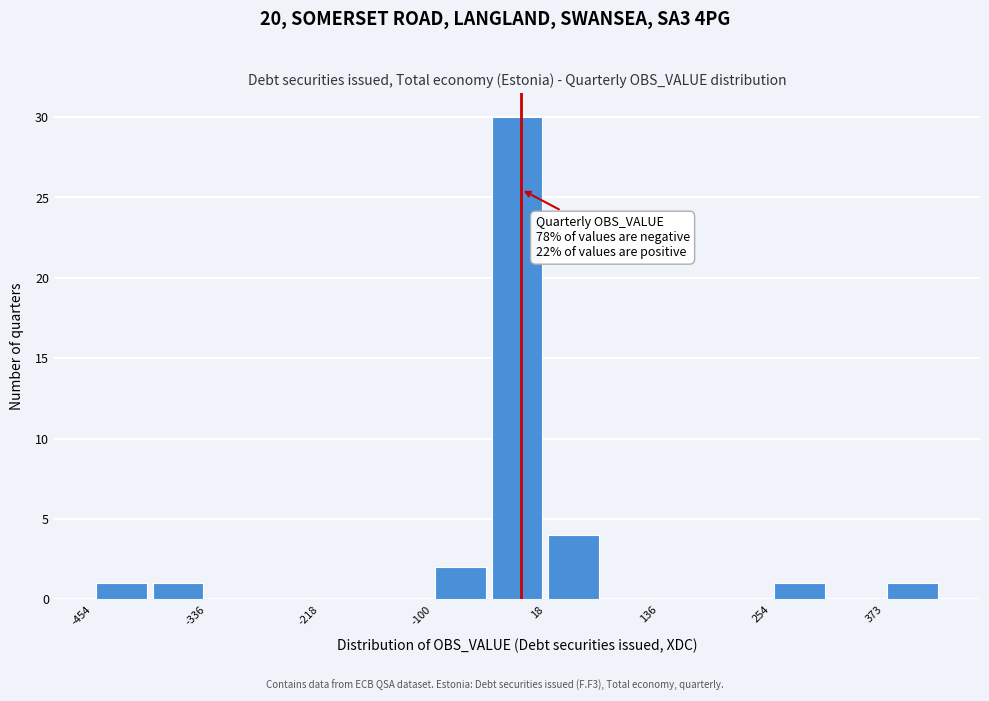

Read against the x-axis, roughly where is the centre of the tallest bar?

-20